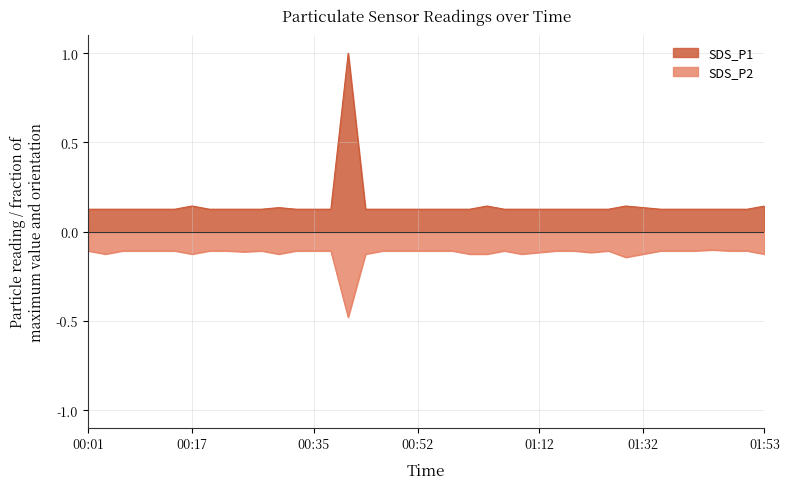

What position from the right is 00:32?

28